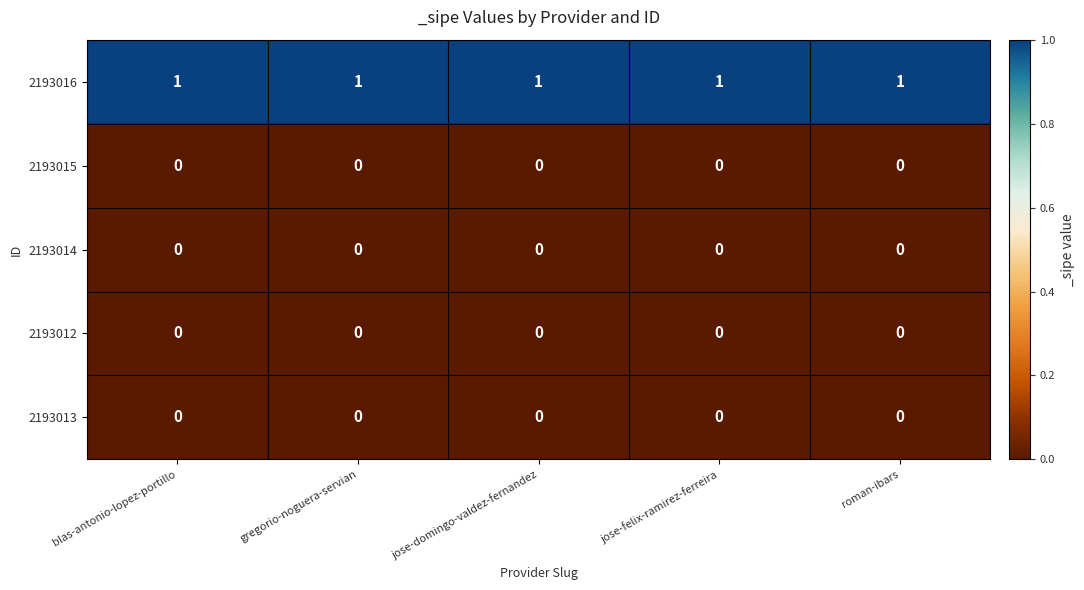

At how many categories does at least one series exceed 0?

5